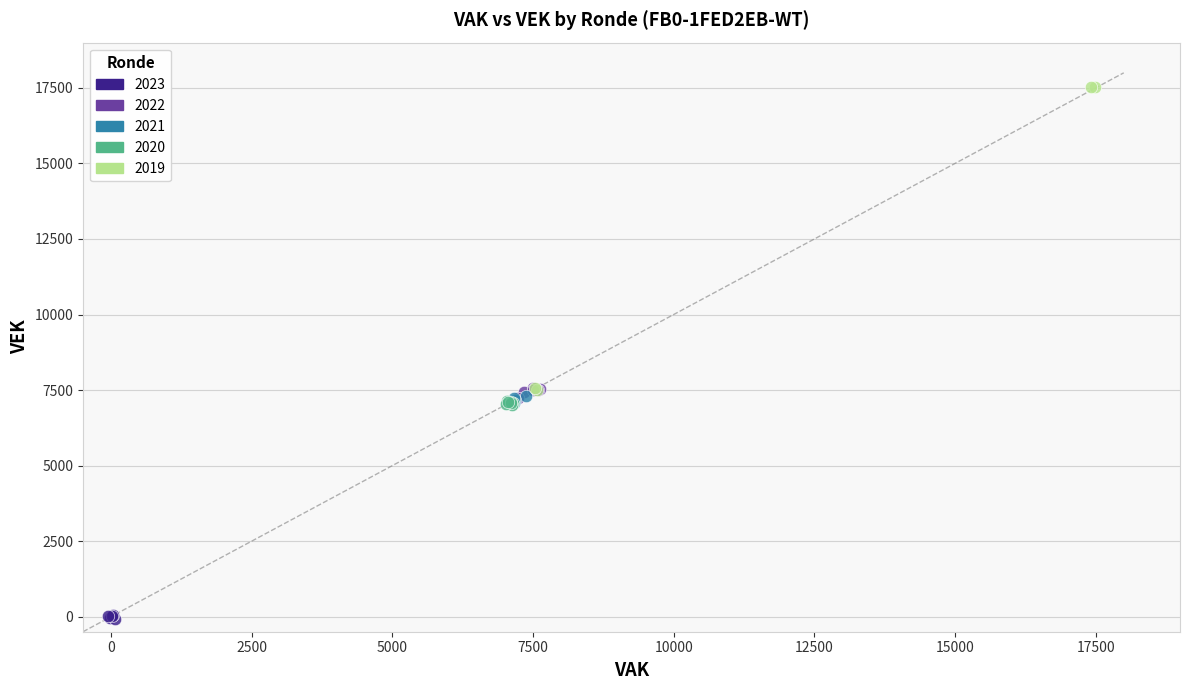

Which series contains the highest Y value?

2019